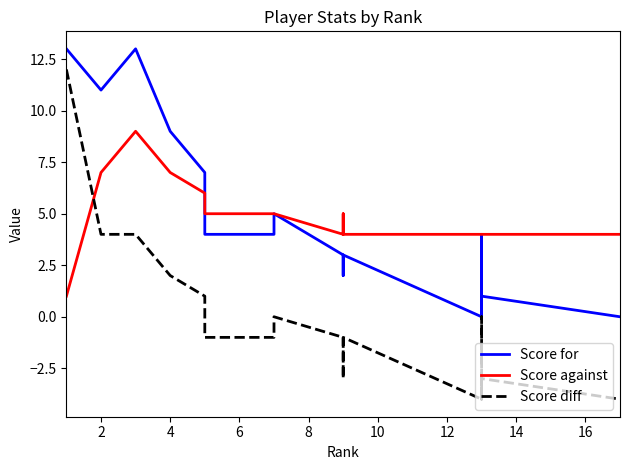

True or false: Score diff has a value of -1 at 18.

False